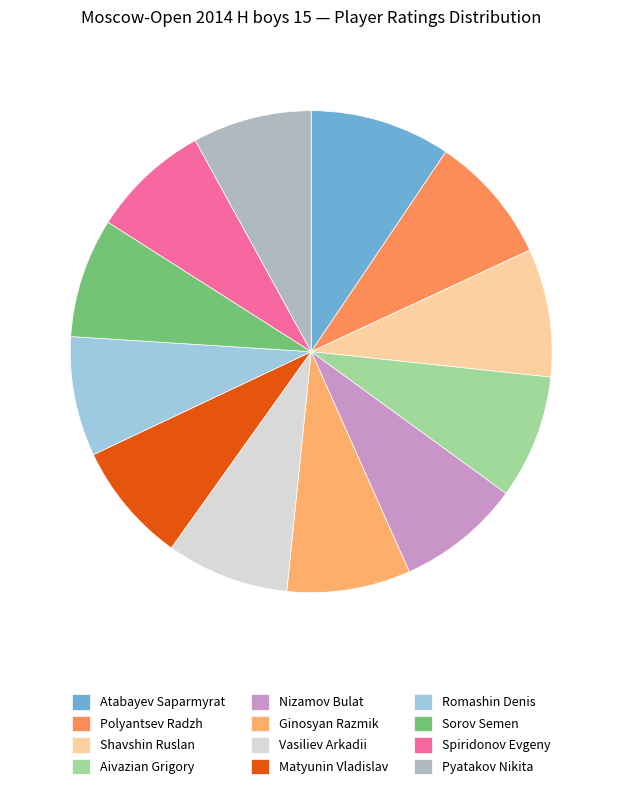

How many segments does this pie chart have?

12